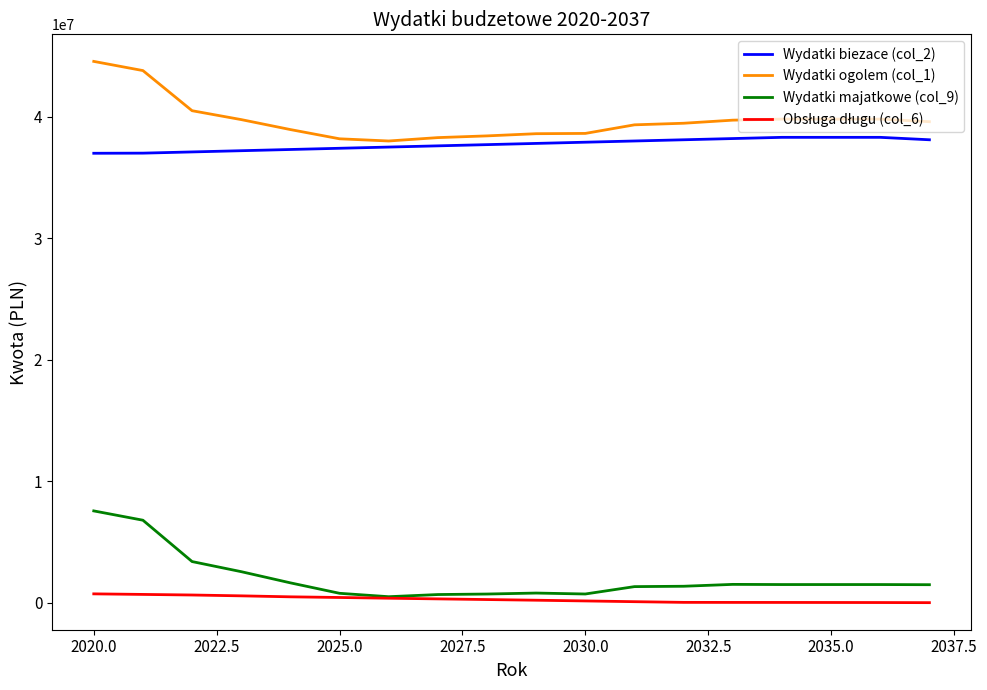

Which series has the widest spread of values?

Wydatki majatkowe (col_9)